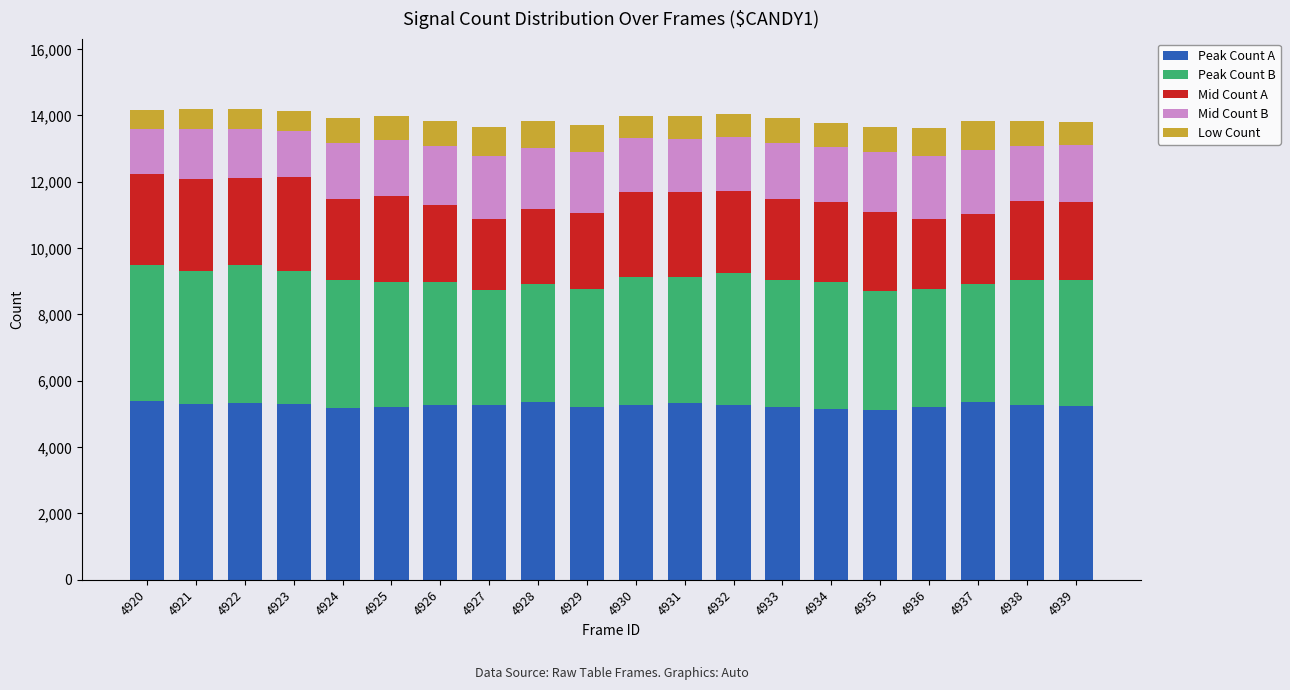

How many bars are there in total?

20